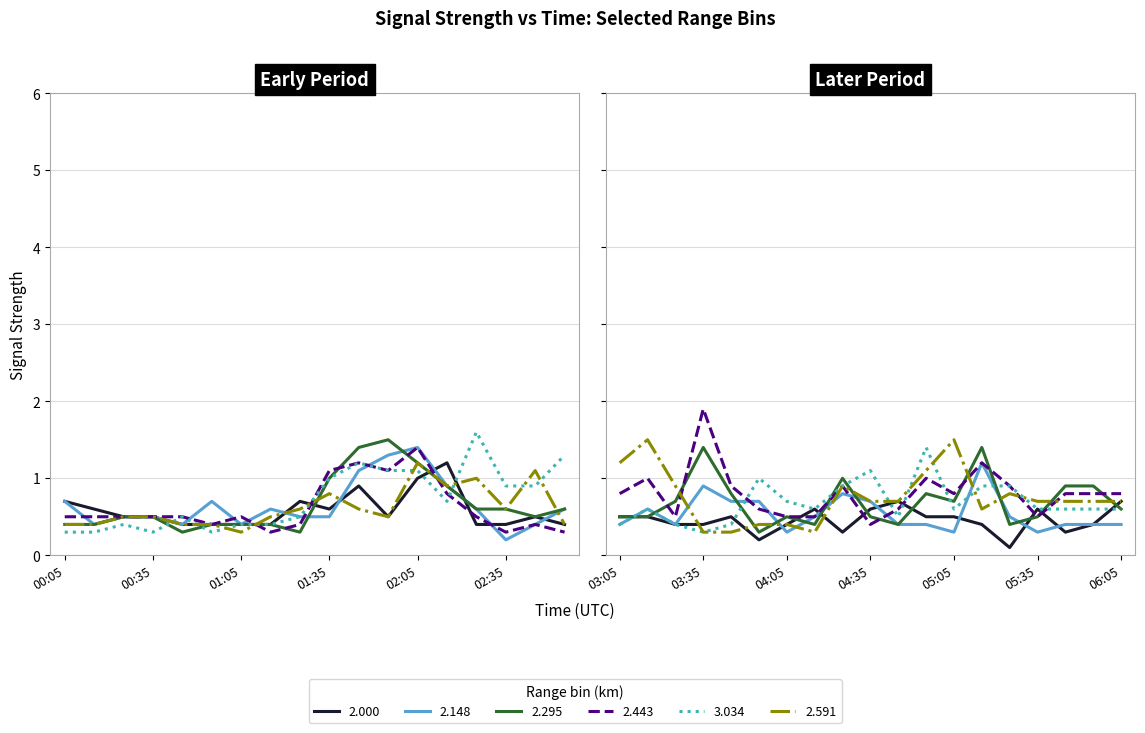

Count the number of data series in this chart.

6